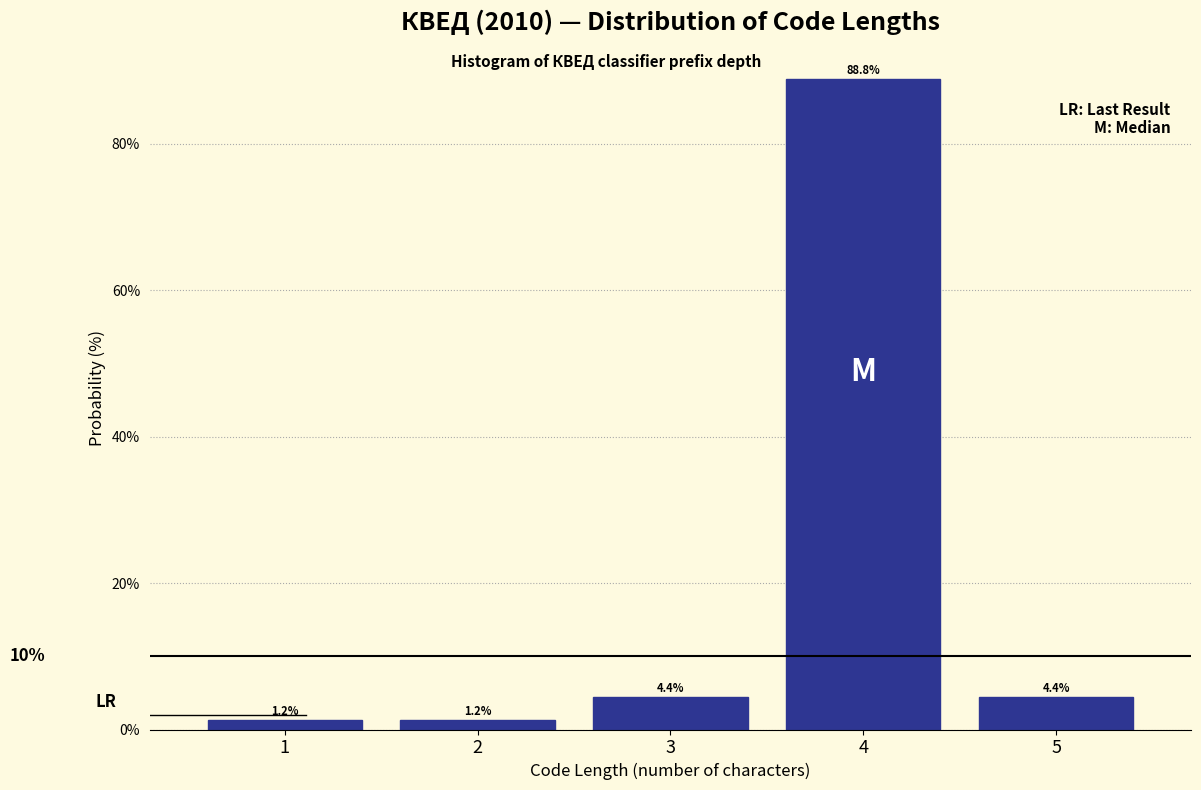

What is the height of the bar covering 3.5 to 4.5 on the x-axis?

88.8